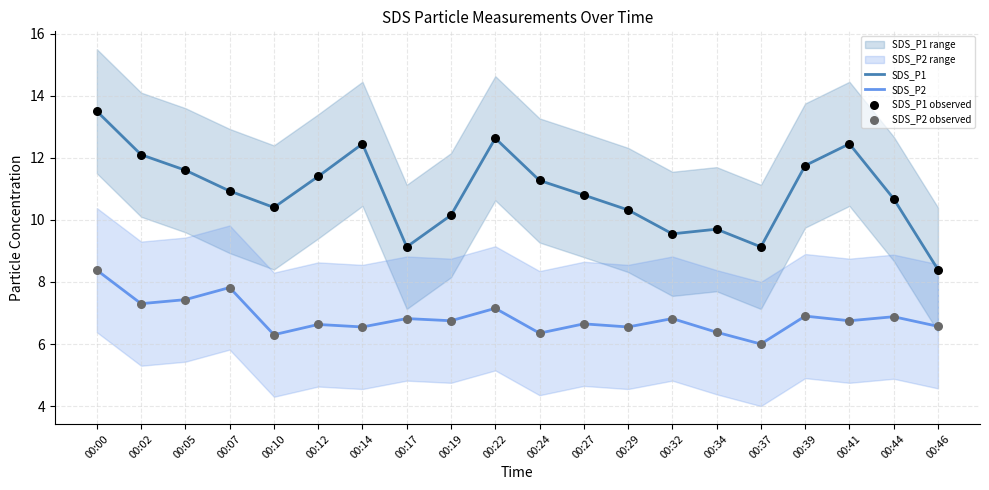

Which category has the highest value in the SDS_P2 series?

00:00